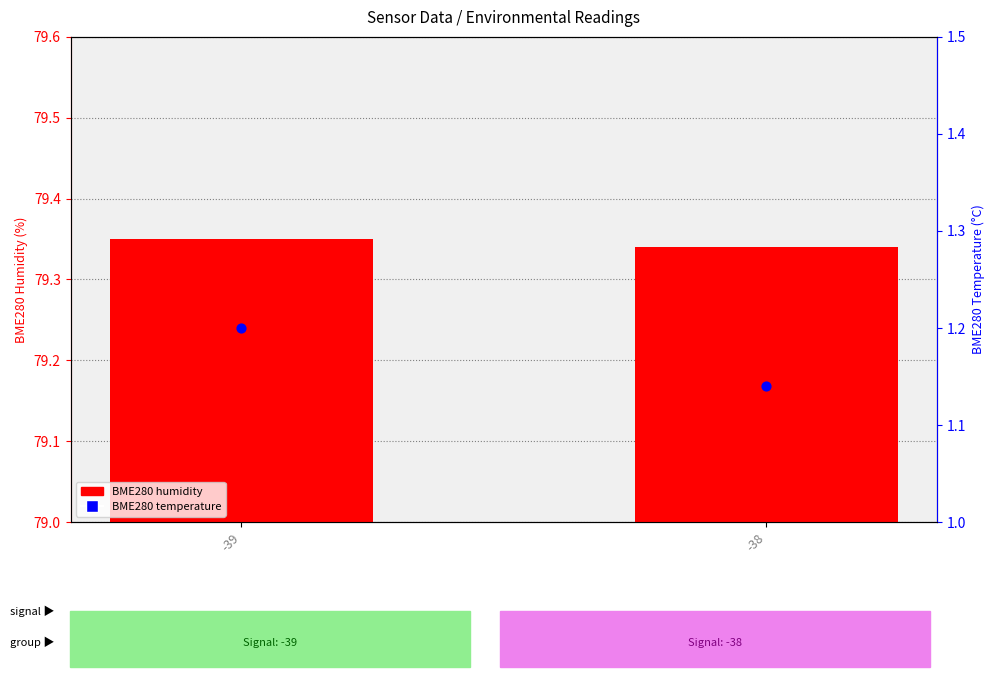

At how many categories does at least one series exceed 40?

2